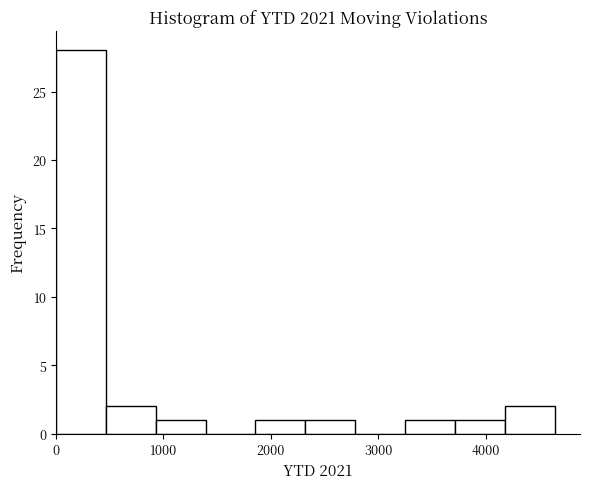

How tall is the bar that spans 4200 to 4600 on the x-axis? Neither the bar edges nor the heights are printed on the chart, so give them approximately, as read against the axes.

2